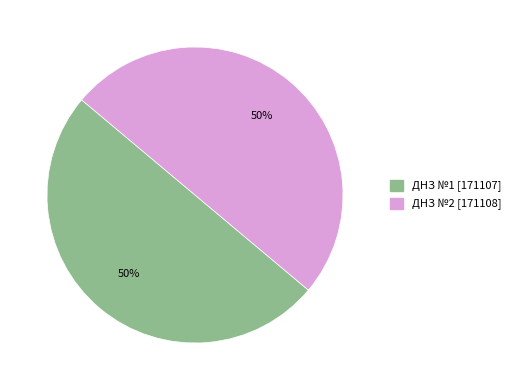

To the nearest percent, what is the average slice percentage?

50%